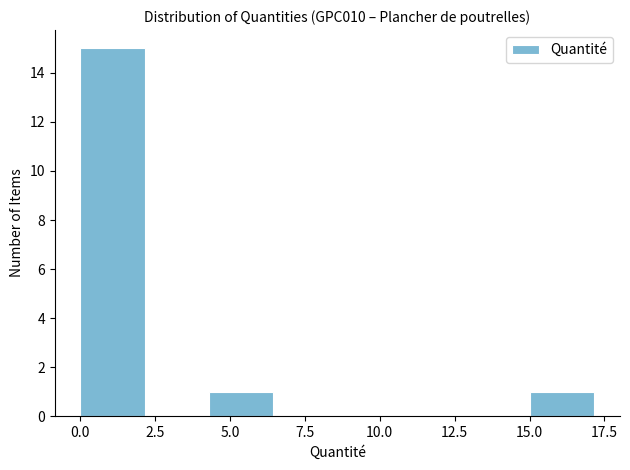

Which range on the x-axis has the tallest bar?

0.0 to 2.0